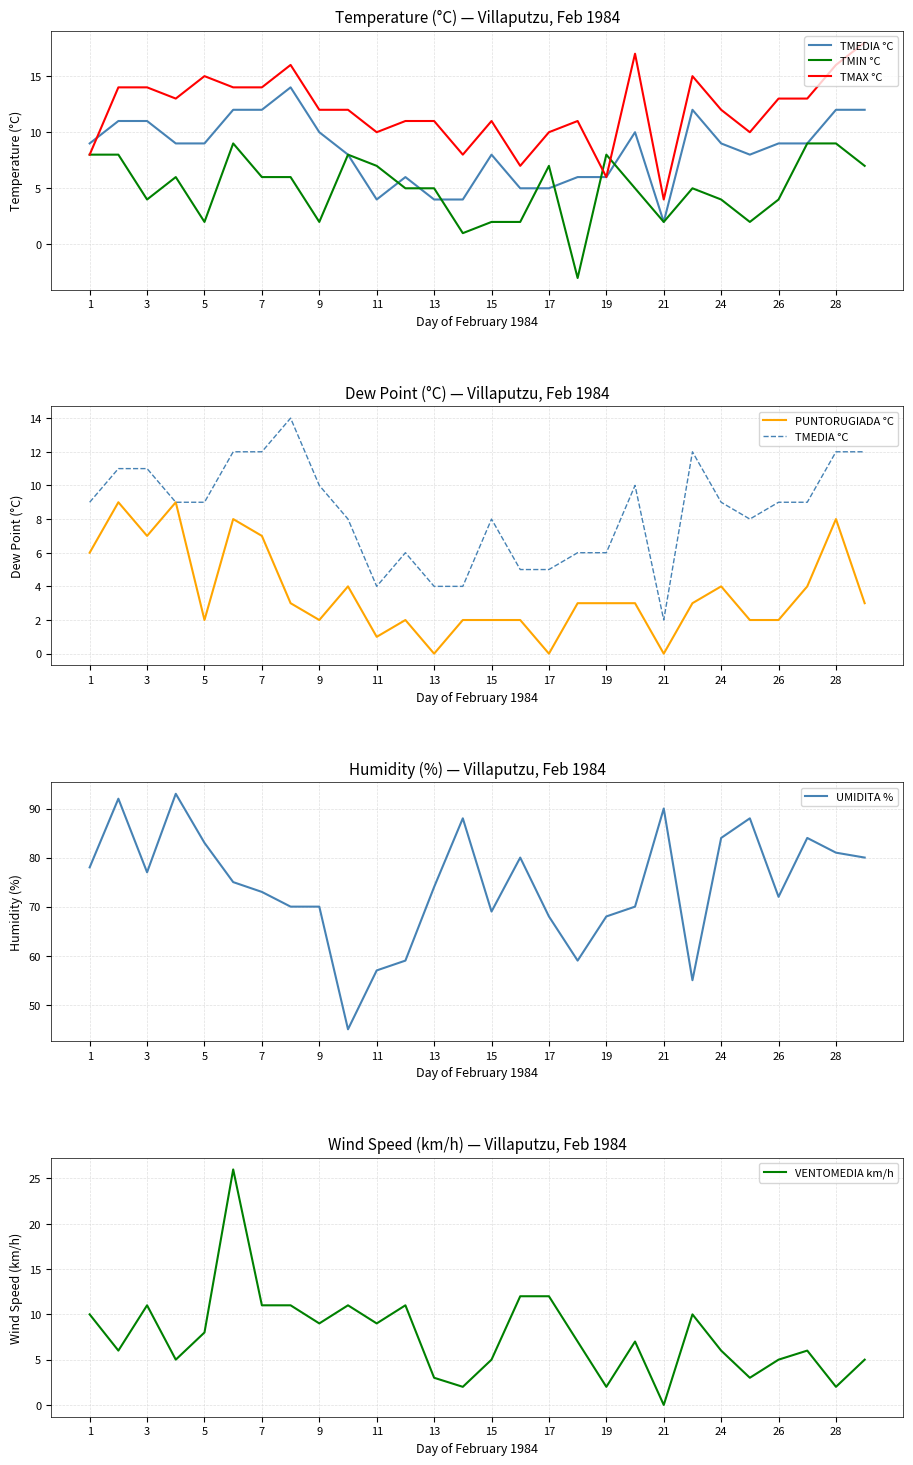

What is the highest value of the VENTOMEDIA km/h series?

26